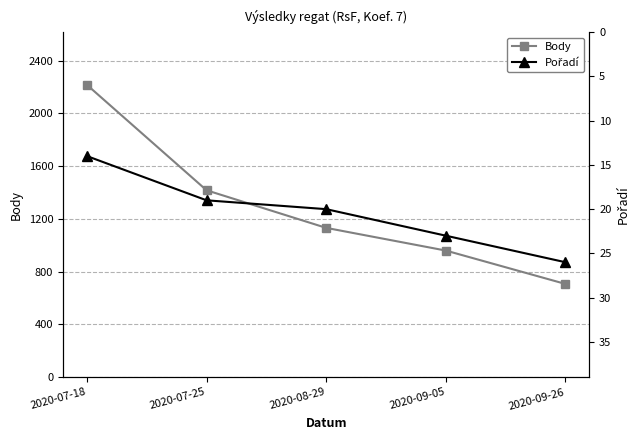

List the series in order of their peak value, highest first.

Body, Pořadí